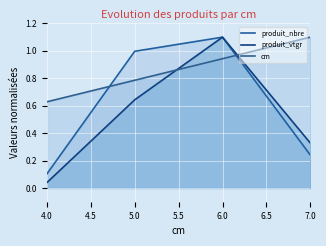

Which series has the widest spread of values?

produit_vtgr